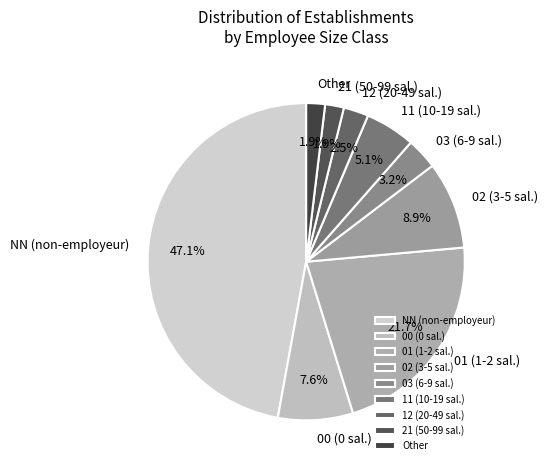

Which slice is the largest?

NN (non-employeur)